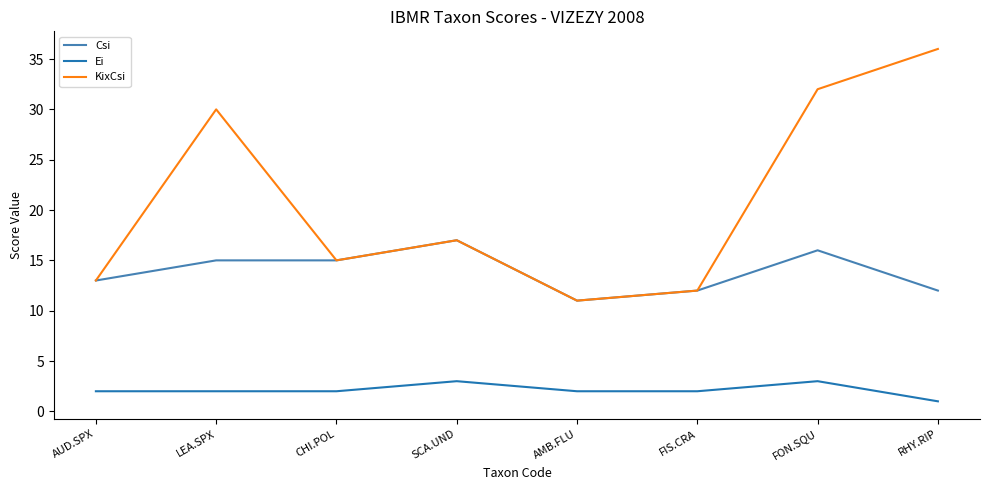

List the series in order of their peak value, highest first.

KixCsi, Csi, Ei